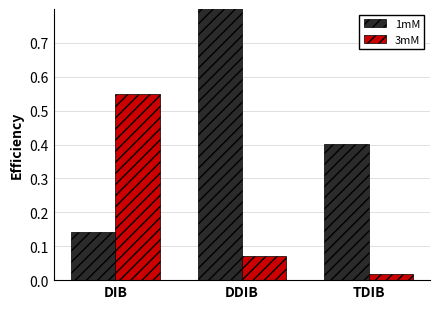

Which category has the highest value across all series?

DDIB